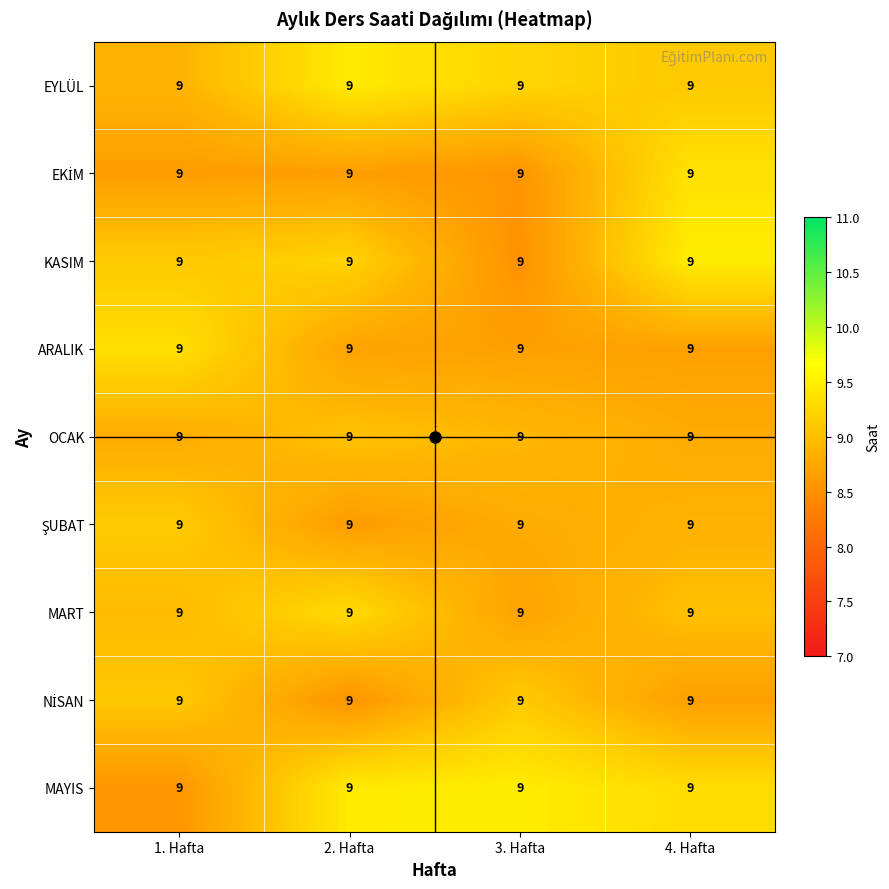

Is it true that EYLÜL equals 4.1 at 1. Hafta?

False